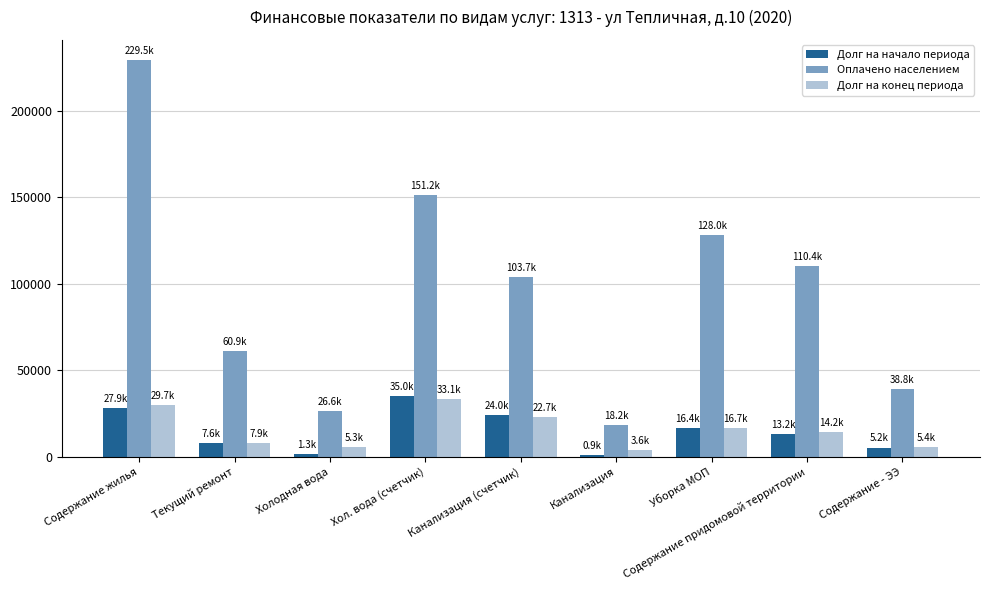

What position from the right is Содержание - ЭЭ?

1